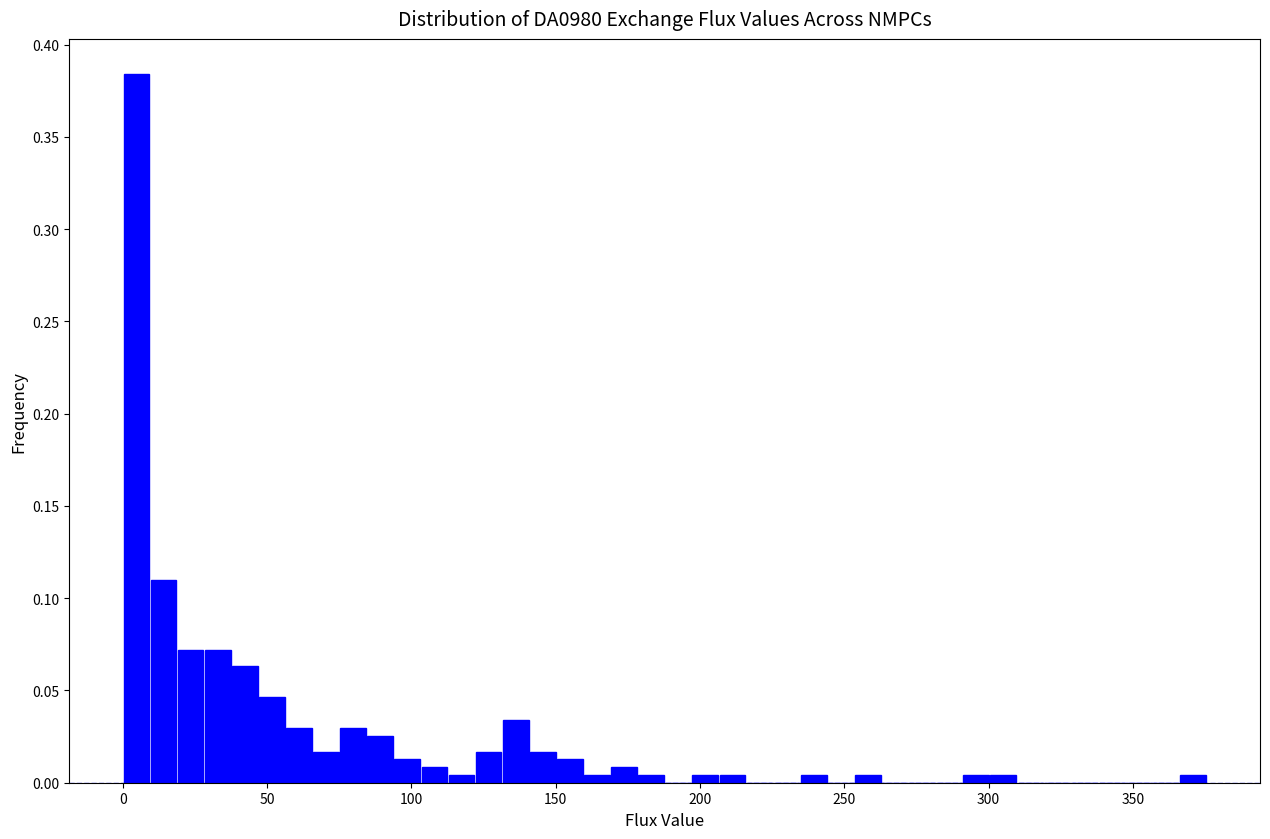

Around what value on the x-axis is the tallest bar? Give the approximate position of its centre, as read against the axis.

5